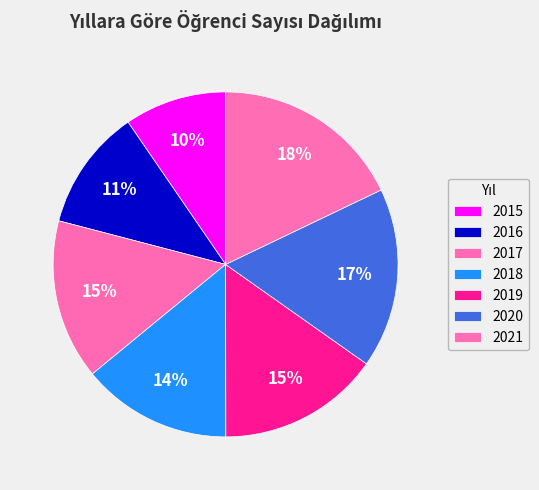

Combined, do 2019 and 2021 account for over 50%?

No